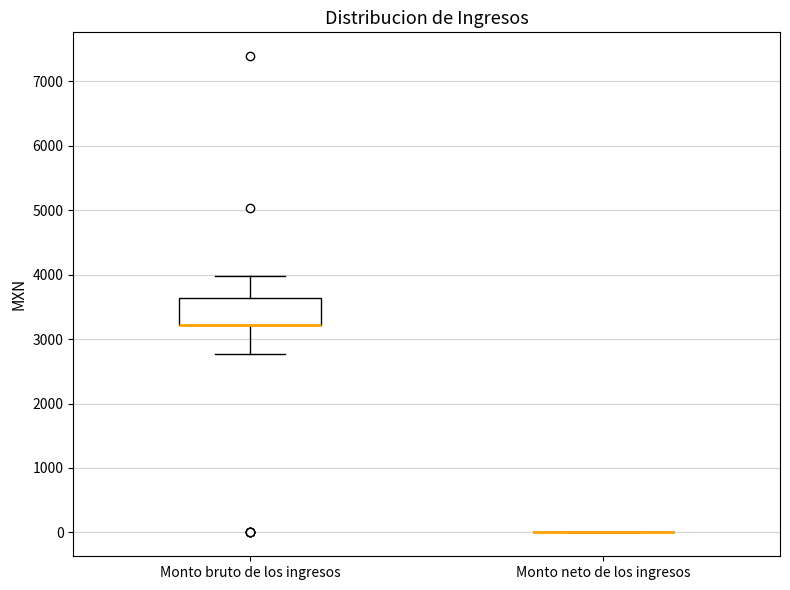

Comparing the boxes themselves (not the whiskers), which one is the tallest?

Monto bruto de los ingresos